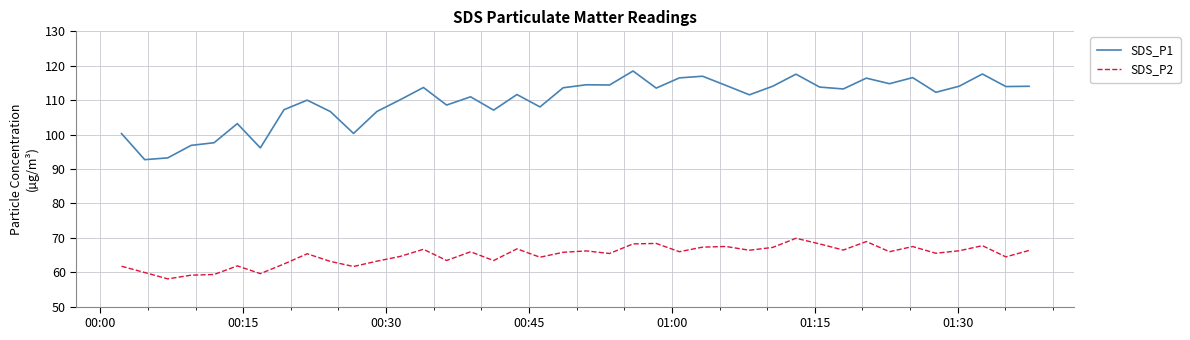

What is the maximum value shown in the chart?

118.5